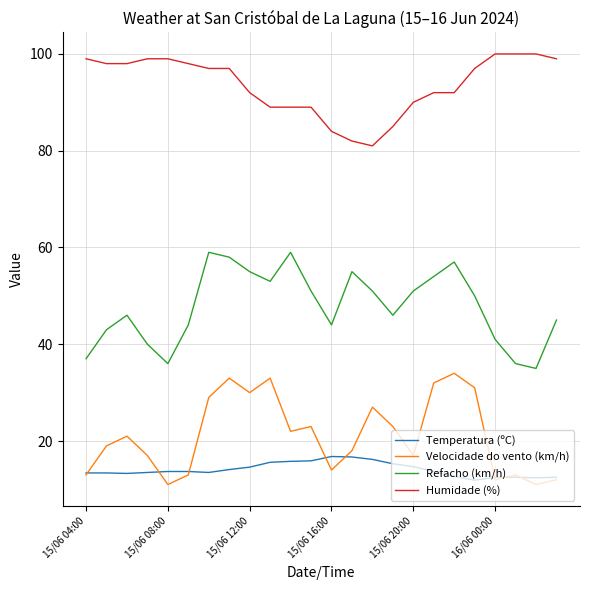

What is the lowest value of the Humidade (%) series?

81.0